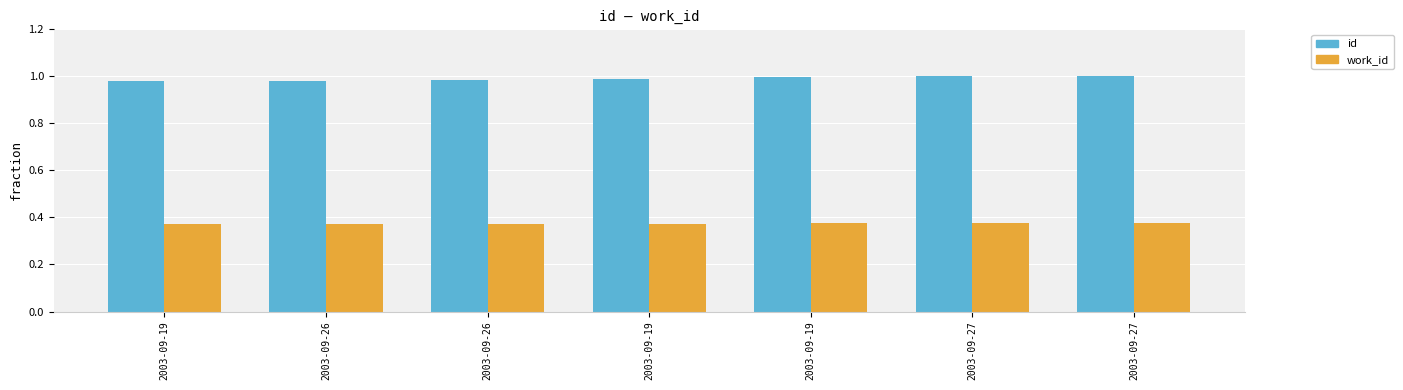

How many distinct data groups are displayed?

2